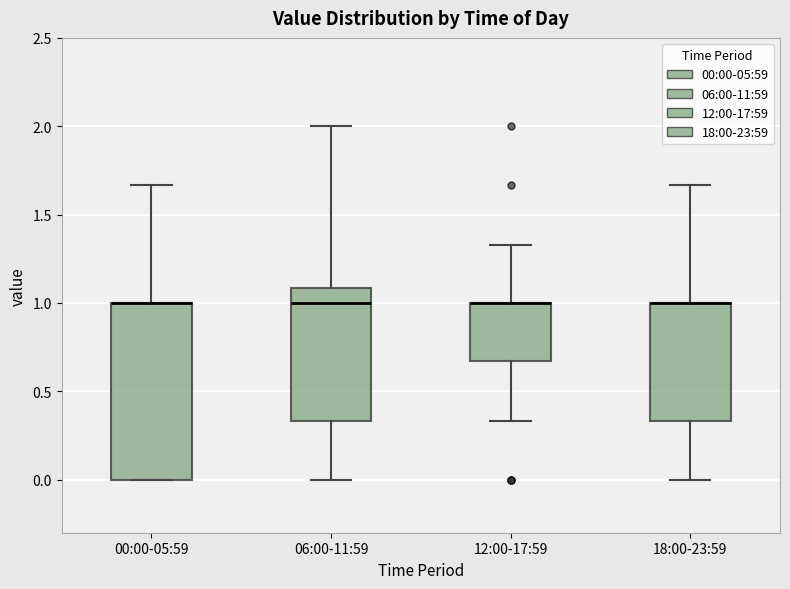

Comparing the boxes themselves (not the whiskers), which one is the tallest?

00:00-05:59